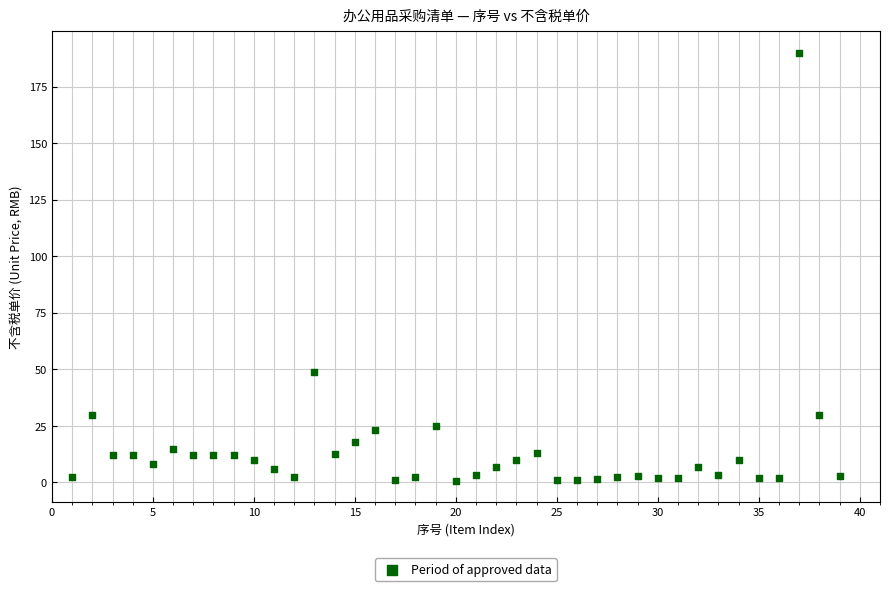

What Y value in the scatter plot is closest to 95?

49.0